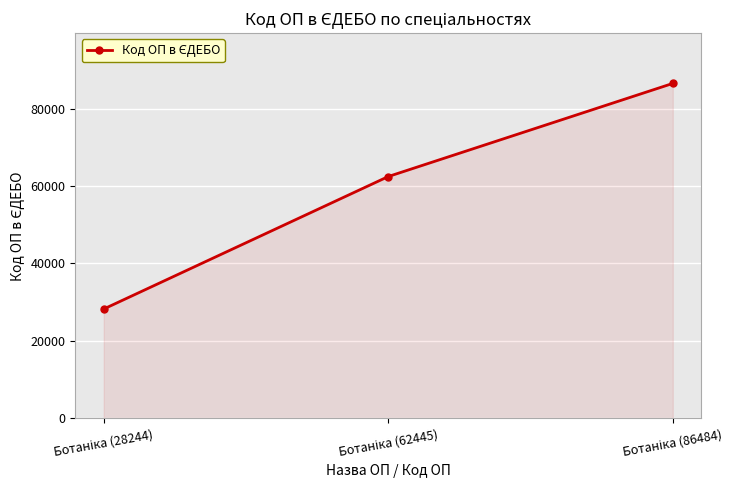

What is the value of the 1st point from the left?

28244